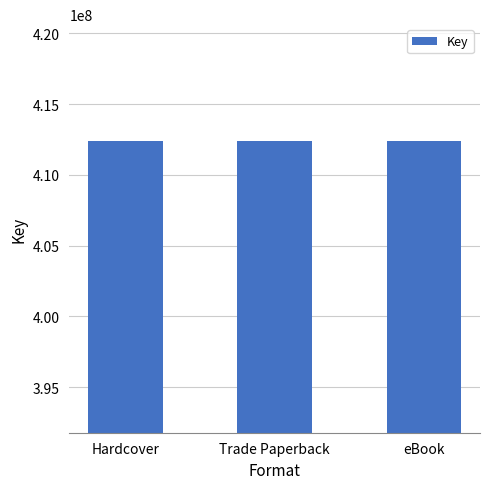

What is the sum of all values?

1237207517